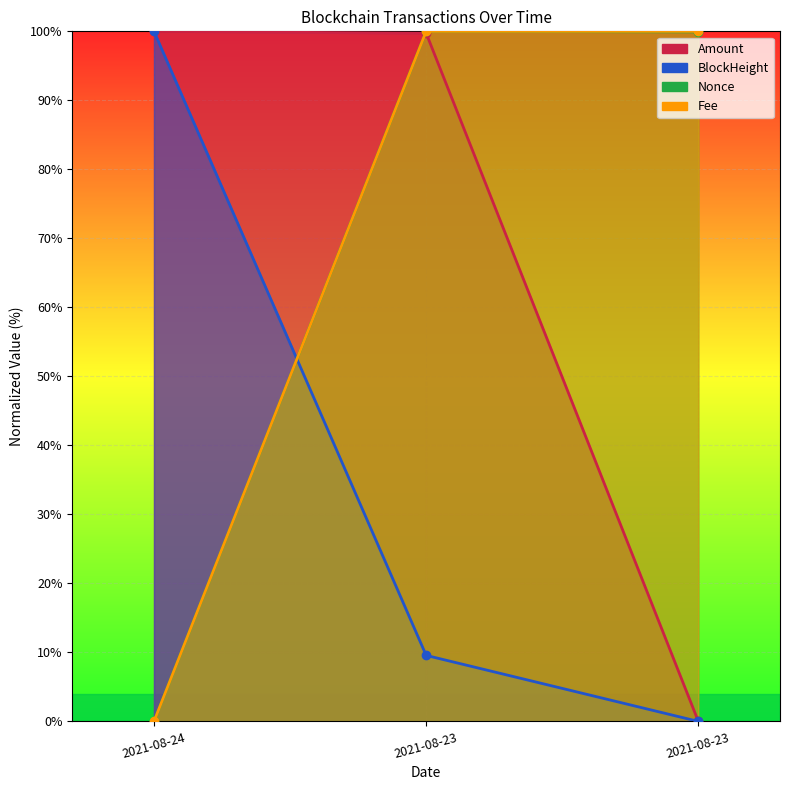

Rank the series by their maximum value, from lowest to highest.

Amount, BlockHeight, Nonce, Fee